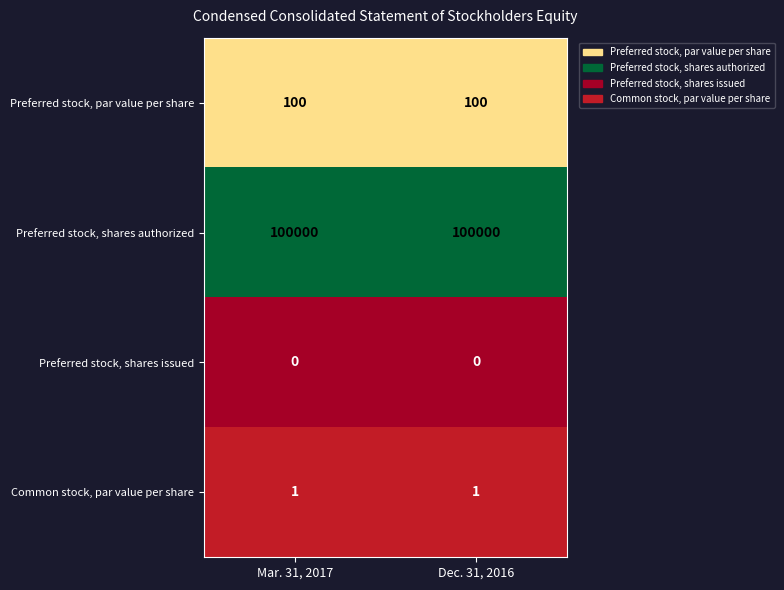

What is the difference between the highest and lowest values at Mar. 31, 2017?

100000